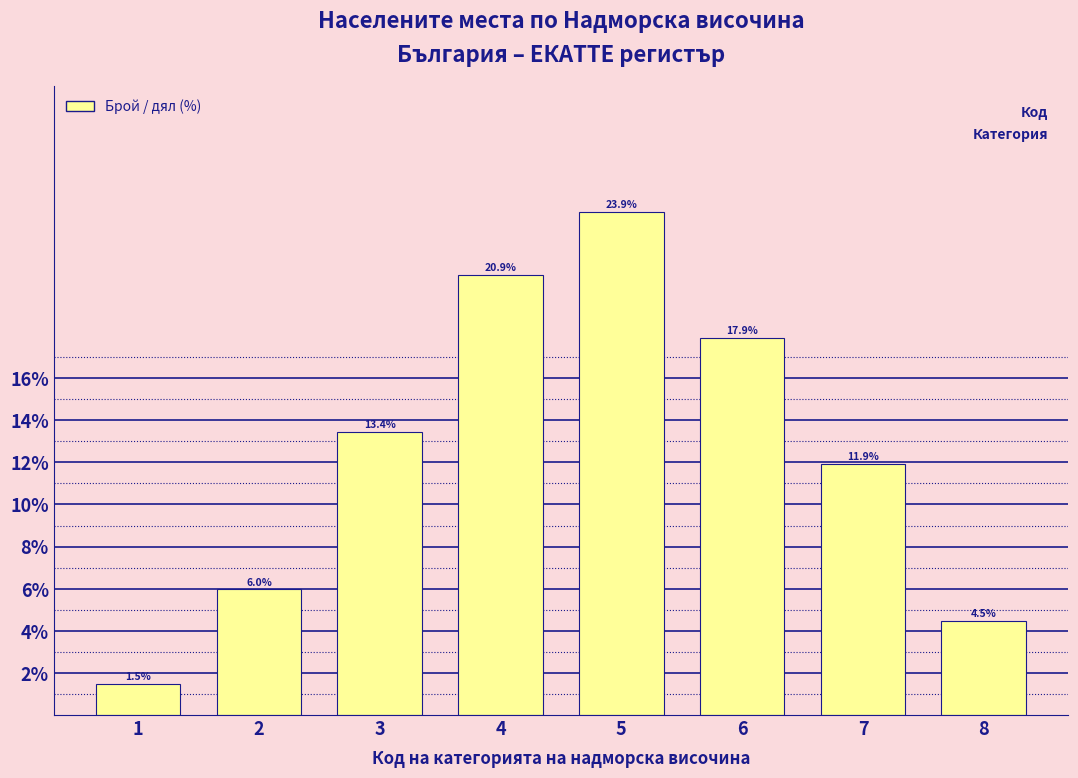

Reading left to right, extract all data points from this chart.

1=1.5	2=6.0	3=13.4	4=20.9	5=23.9	6=17.9	7=11.9	8=4.5